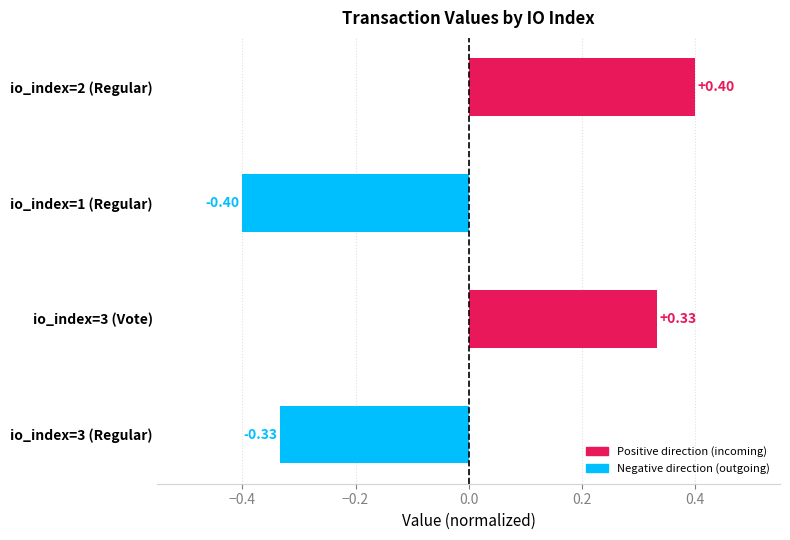

What is the change in value from io_index=3 (Regular) to io_index=2 (Regular)?

+0.7